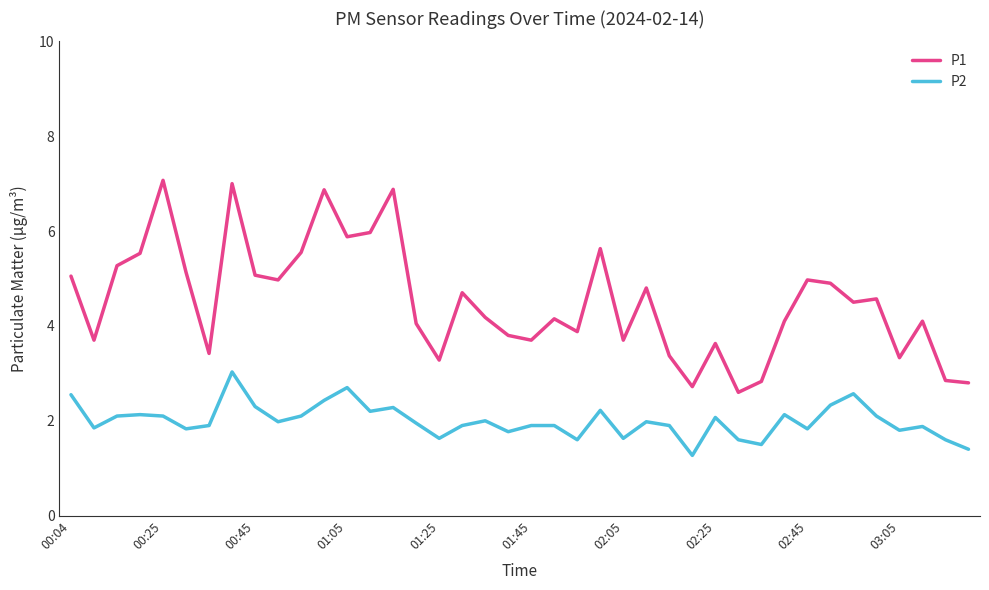

True or false: P2 and P1 intersect in this chart.

False